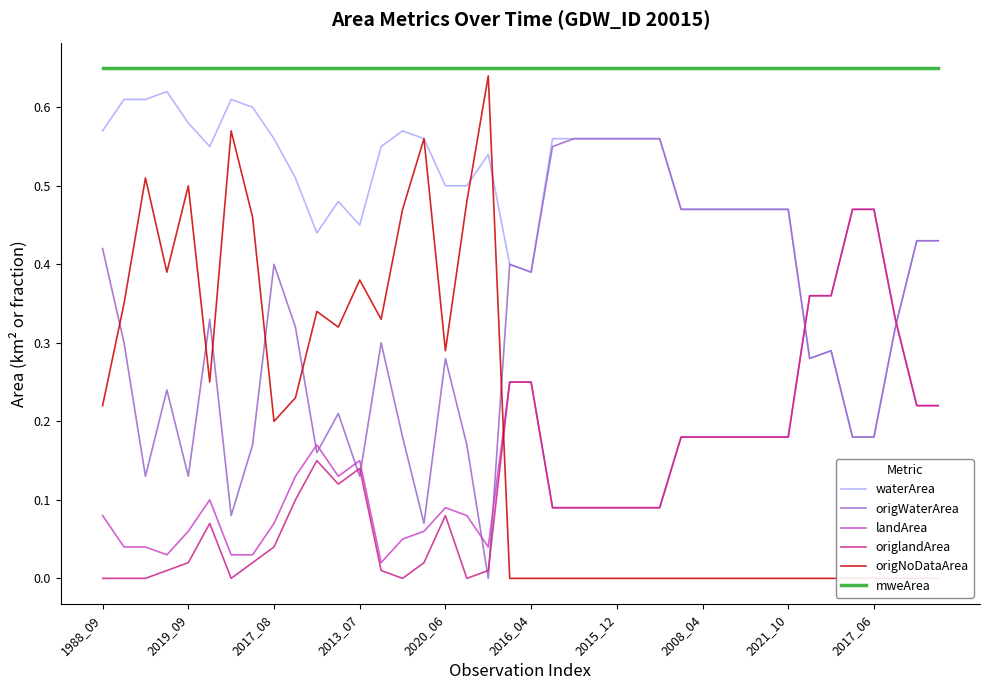

The value of waterArea at 2019_09 is 0.9. True or false?

False